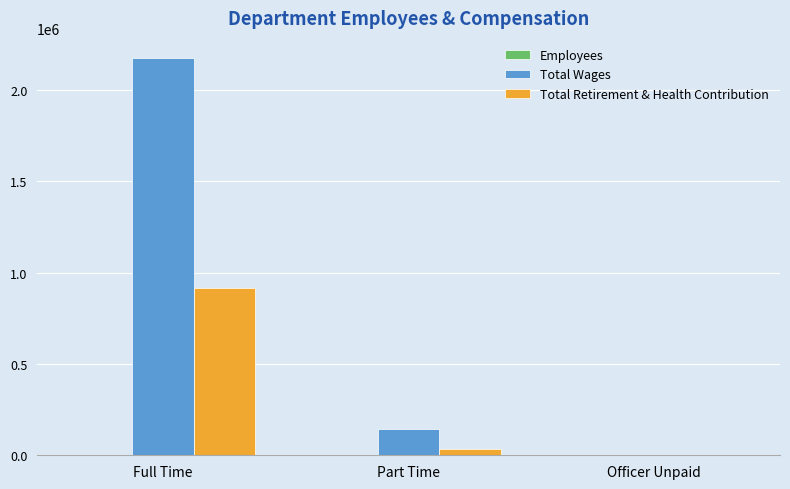

What is the total value across all series at Officer Unpaid?

8